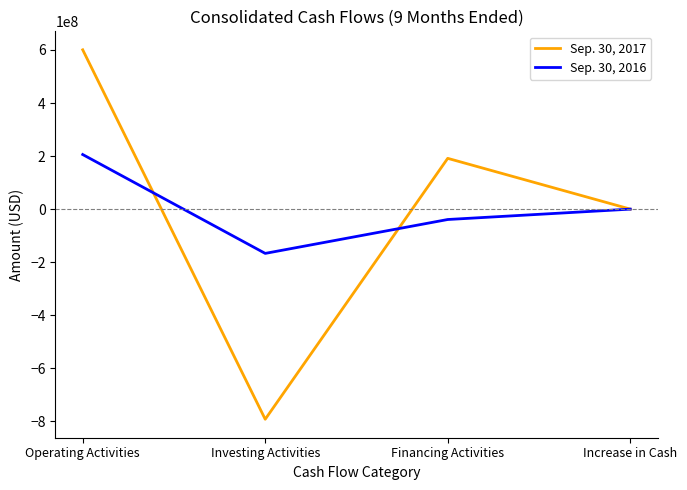

The value of Sep. 30, 2016 at Investing Activities is -166737000. True or false?

True